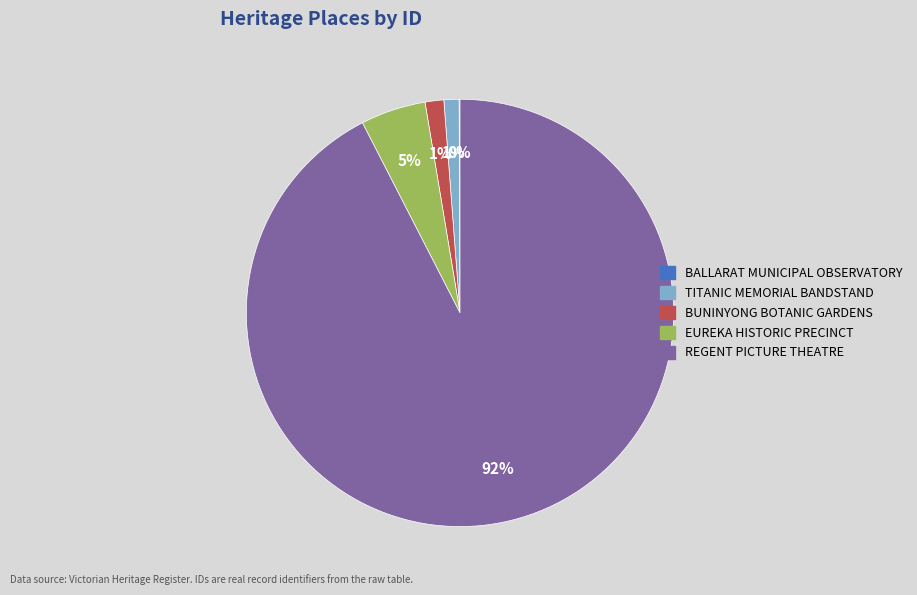

To the nearest percent, what is the average slice percentage?

20%